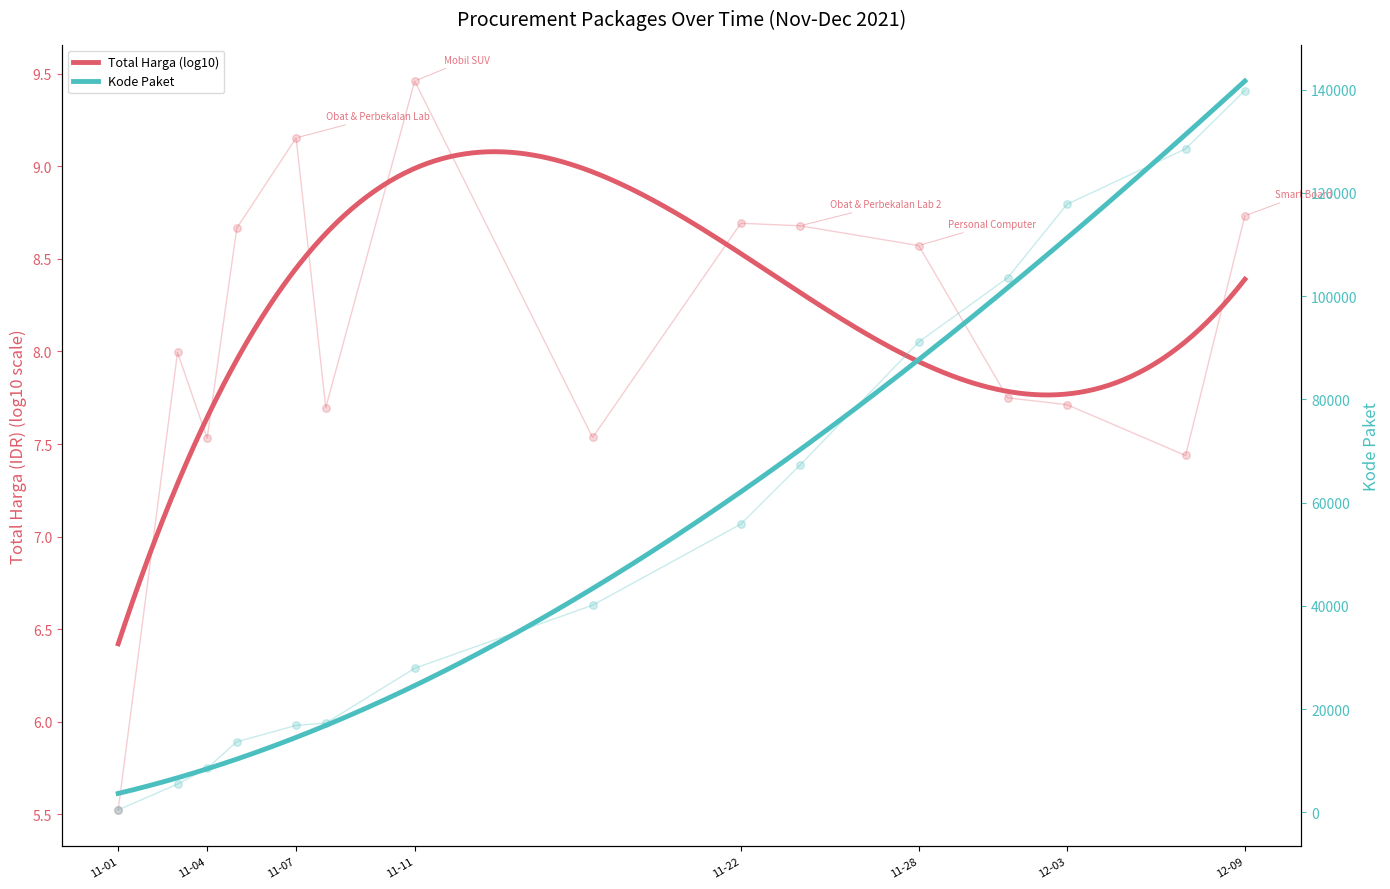

What is the change in value from 2021-11-07 to 2021-12-07?

+111693